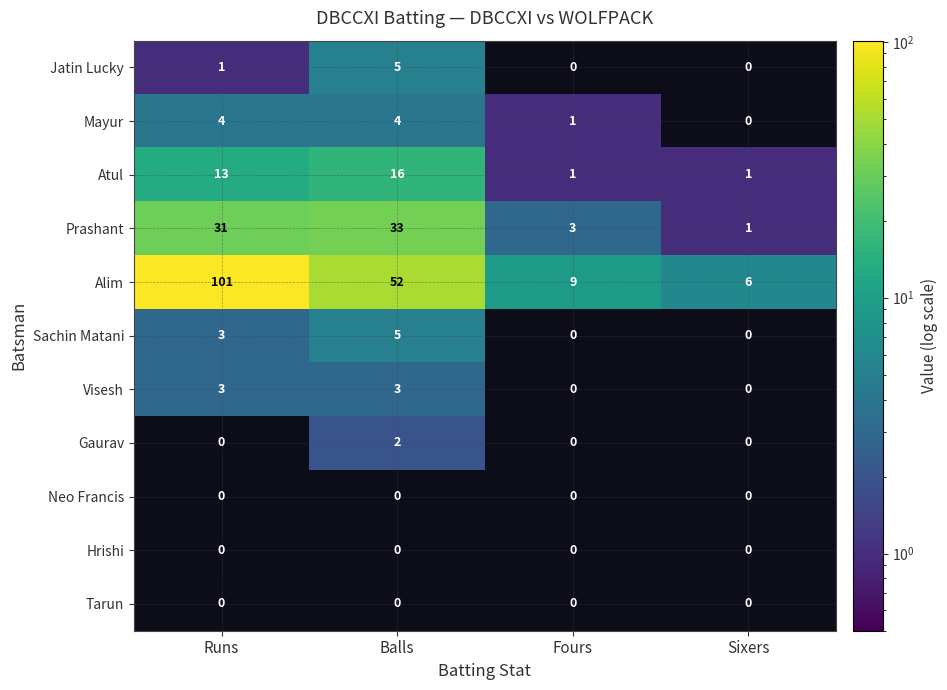

Count the number of data series in this chart.

11